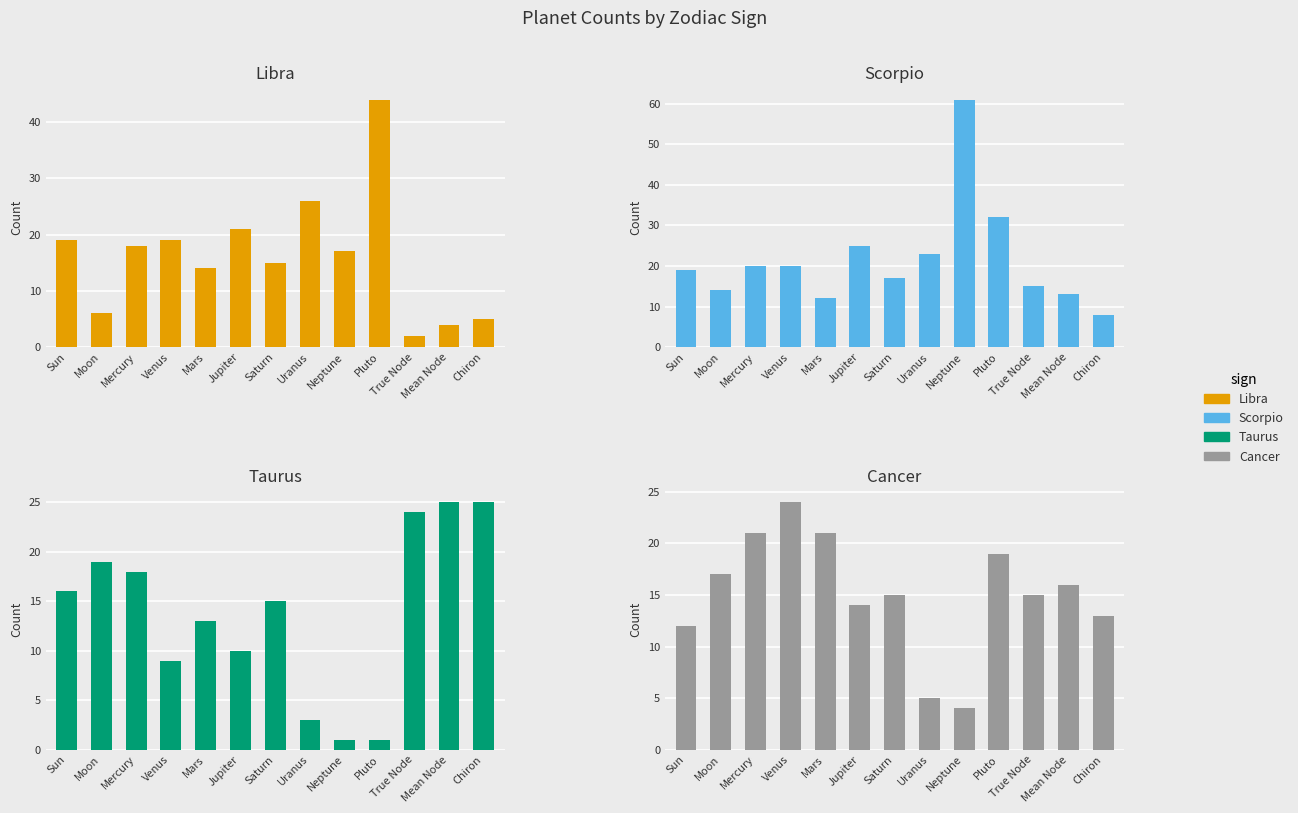

What are all the series names shown in the legend?

Libra, Scorpio, Taurus, Cancer